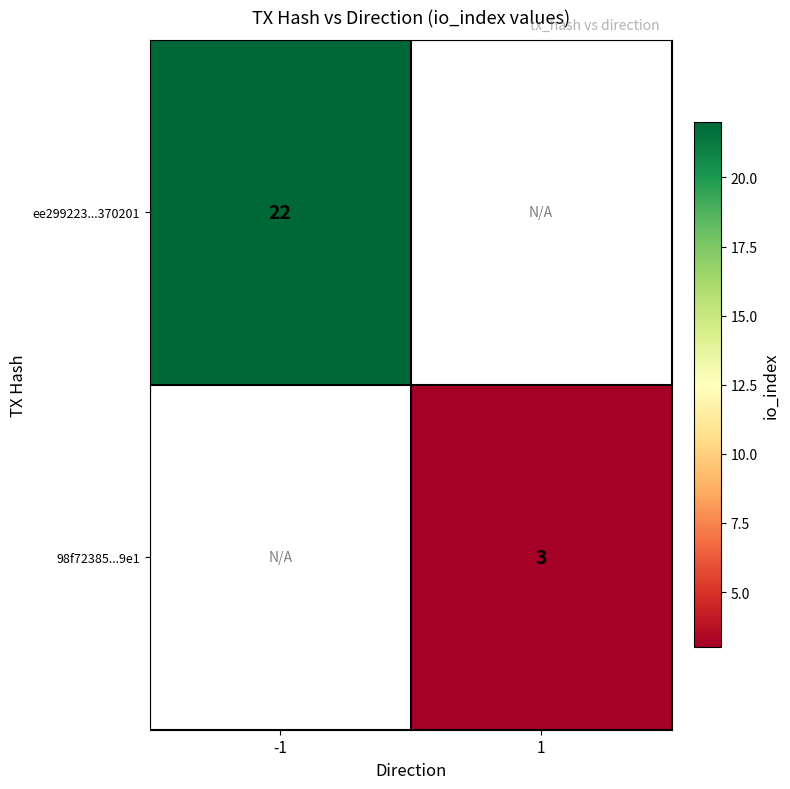

Which category has the highest value across all series?

-1